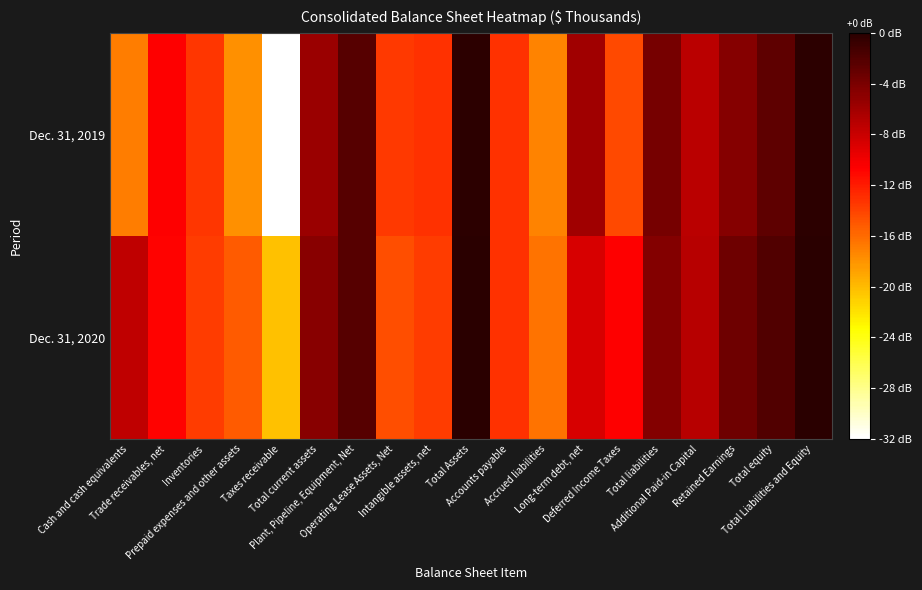

Reading right to left, transcribe all the data shown in this chart.

Dec. 31, 2020: Total Liabilities and Equity=5.5	Total equity=5.3	Retained Earnings=5.1	Additional Paid-in Capital=4.8	Total liabilities=5.1	Deferred Income Taxes=4.4	Long-term debt, net=4.6	Accrued liabilities=3.8	Accounts payable=4.2	Total Assets=5.5	Intangible assets, net=4.1	Operating Lease Assets, Net=4.0	Plant, Pipeline, Equipment, Net=5.3	Total current assets=5.0	Taxes receivable=3.4	Prepaid expenses and other assets=4.0	Inventories=4.1	Trade receivables, net=4.4	Cash and cash equivalents=4.7
Dec. 31, 2019: Total Liabilities and Equity=5.5	Total equity=5.2	Retained Earnings=5.0	Additional Paid-in Capital=4.8	Total liabilities=5.1	Deferred Income Taxes=4.1	Long-term debt, net=4.9	Accrued liabilities=3.8	Accounts payable=4.2	Total Assets=5.5	Intangible assets, net=4.2	Operating Lease Assets, Net=4.1	Plant, Pipeline, Equipment, Net=5.3	Total current assets=4.9	Taxes receivable=2.3	Prepaid expenses and other assets=3.7	Inventories=4.1	Trade receivables, net=4.4	Cash and cash equivalents=3.8